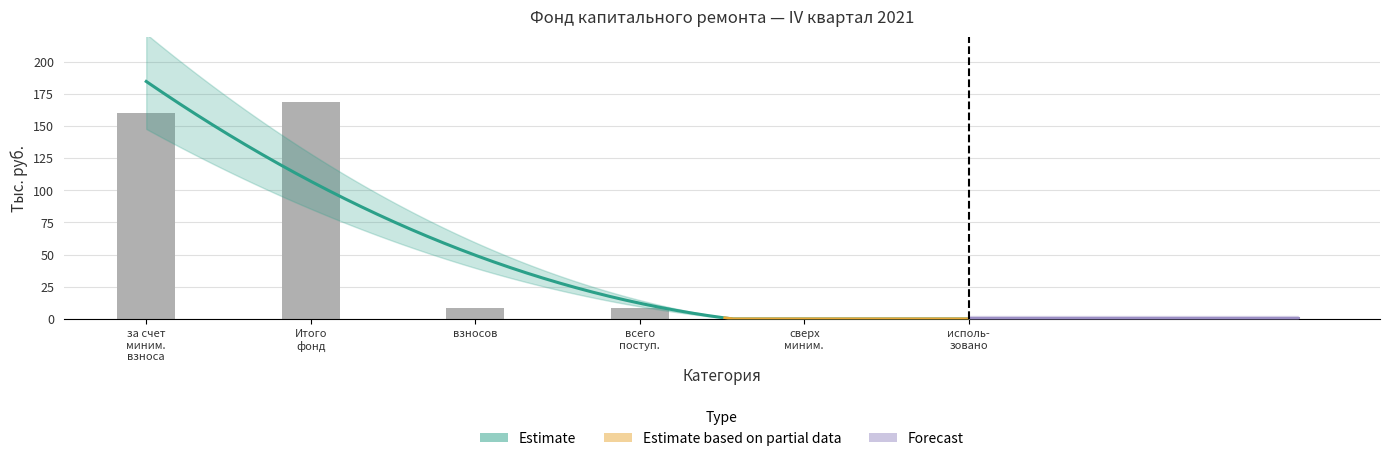

Is the value of Estimate at сверх минимального greater than the value of Estimate based on partial data at использовано?

No